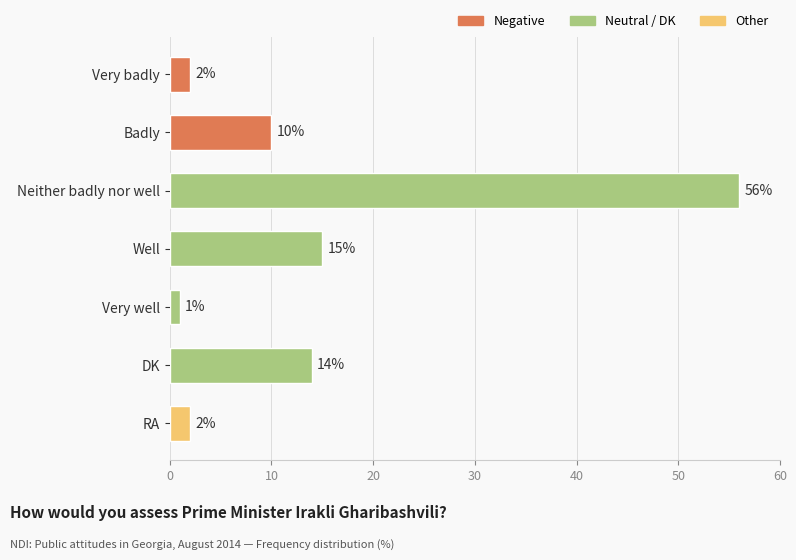

Does the chart contain any negative values?

No